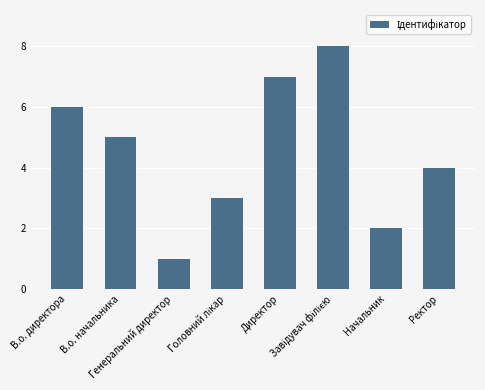

What is the difference between the maximum and minimum values?

7